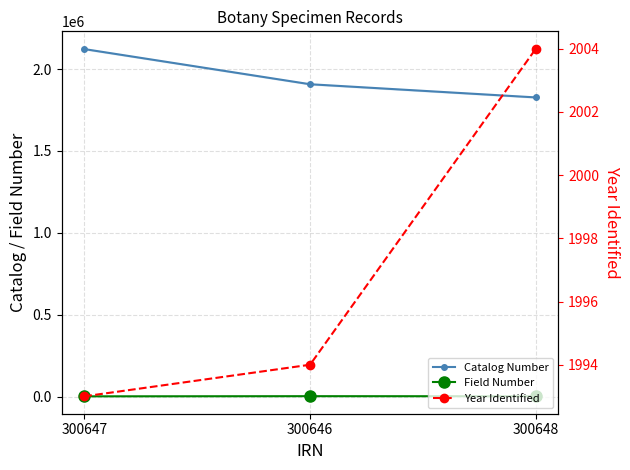

What is the sum of all Catalog Number values?

5855687